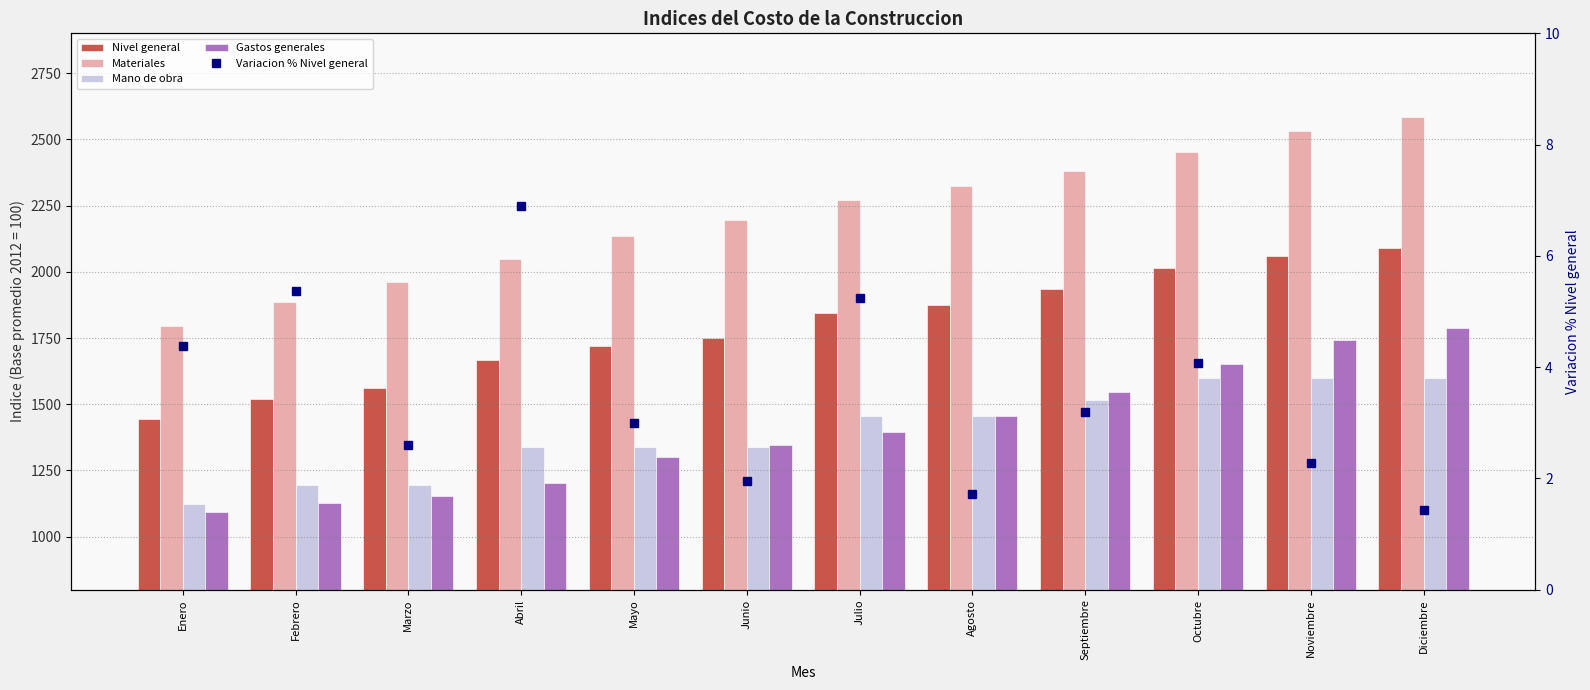

What is the highest value of the Mano de obra series?

1599.5